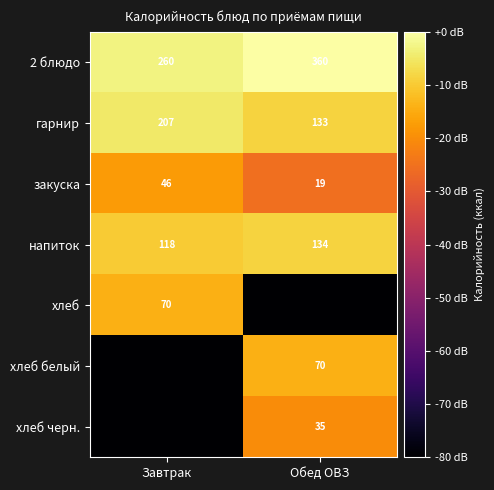

What is the sum of all закуска values?

65